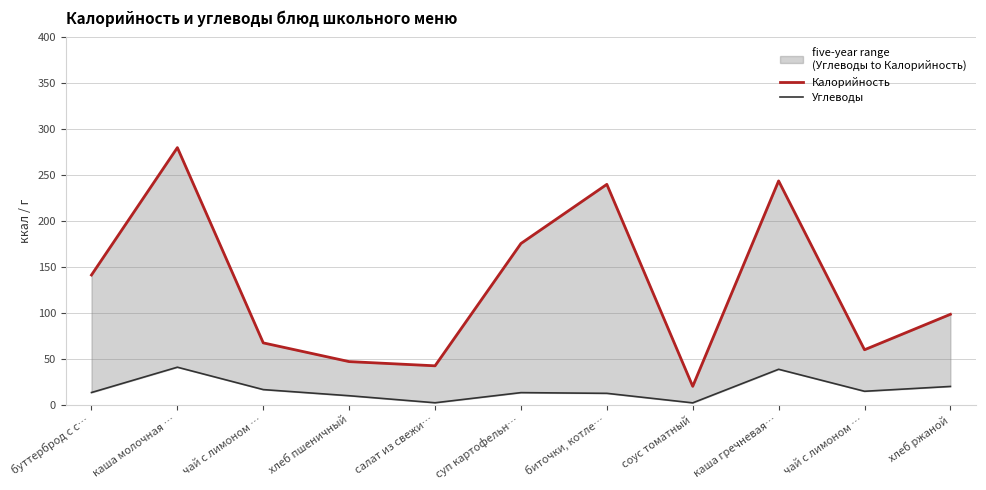

What is the difference between the second highest and second lowest values in the Углеводы series?

36.5